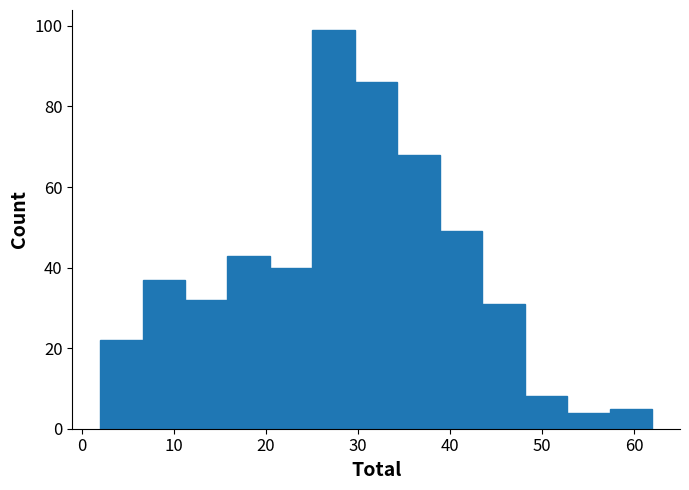

Reading left to right, list every bar in this chart as the range it spans on the x-axis followed by its height. Neither the bar edges nor the heights are printed on the chart, so give them approximately, as read against the axes.

2 to 7: 22
7 to 11: 38
11 to 16: 32
16 to 20: 44
20 to 25: 40
25 to 30: 100
30 to 34: 86
34 to 39: 68
39 to 44: 50
44 to 48: 32
48 to 53: 8
53 to 57: 4
57 to 62: 6